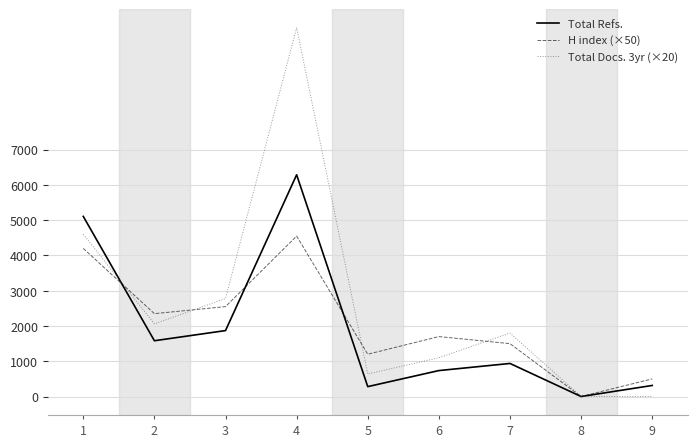

Between which two adjacent categories do Total Refs. and H index (×50) first intersect?

1 and 2